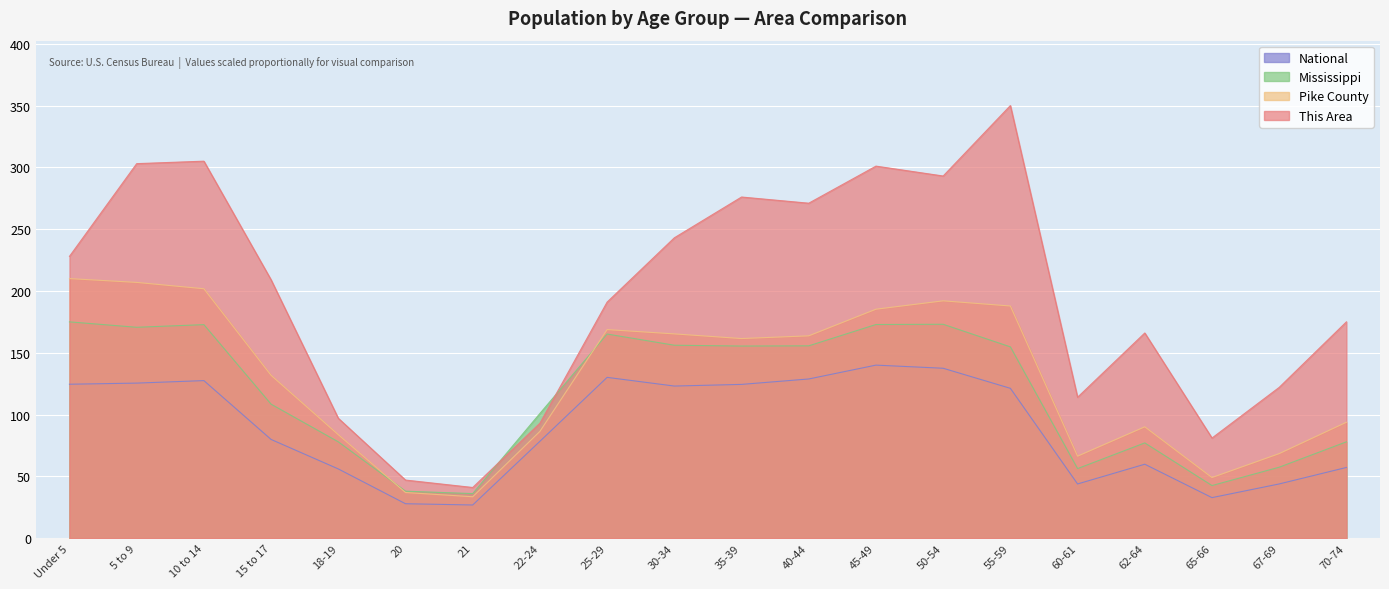

Which series ends up on top after the final intersection of This Area and Mississippi?

This Area